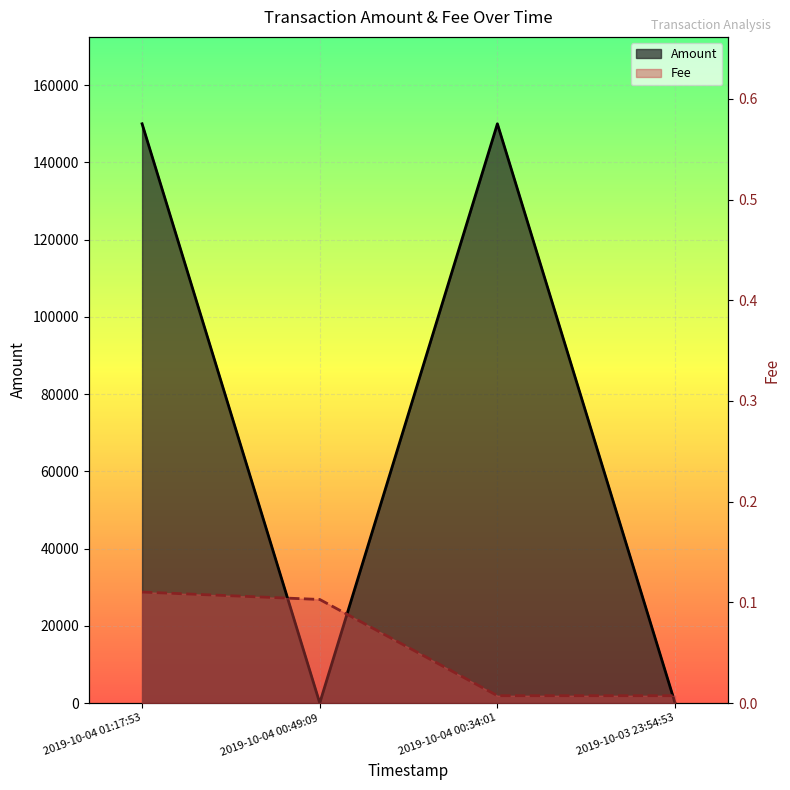

True or false: Amount and Fee intersect in this chart.

False